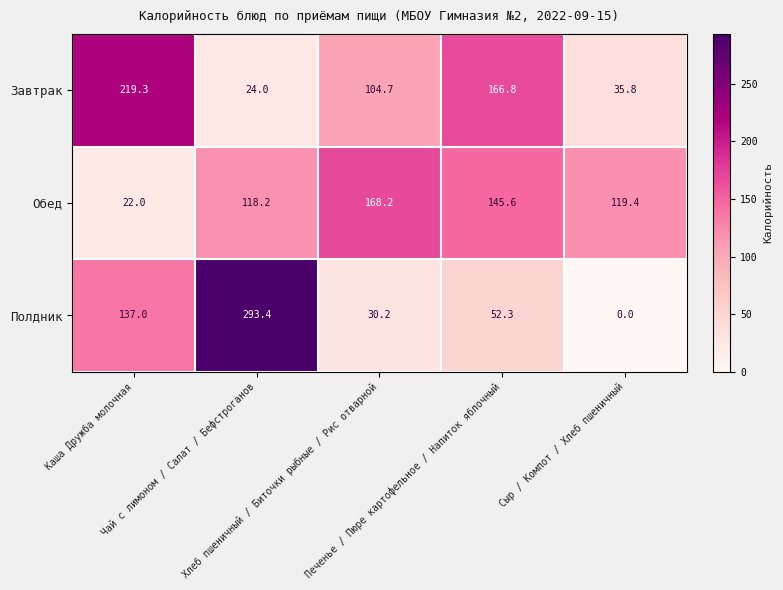

Rank the series at Сыр / Компот / Хлеб пшеничный from highest to lowest value.

Обед, Завтрак, Полдник